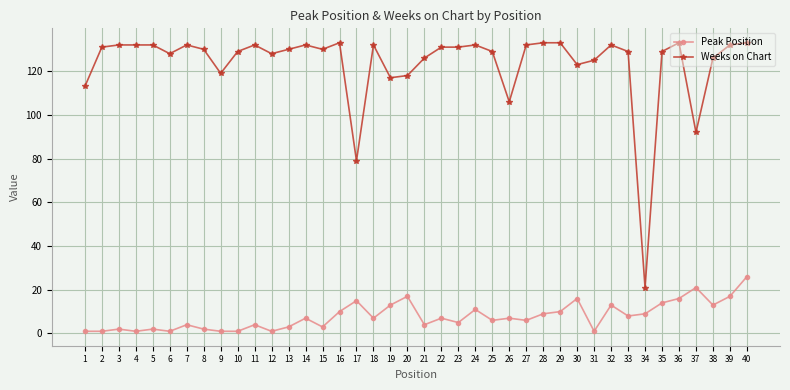

What is the difference between the highest and lowest values at 15?

127